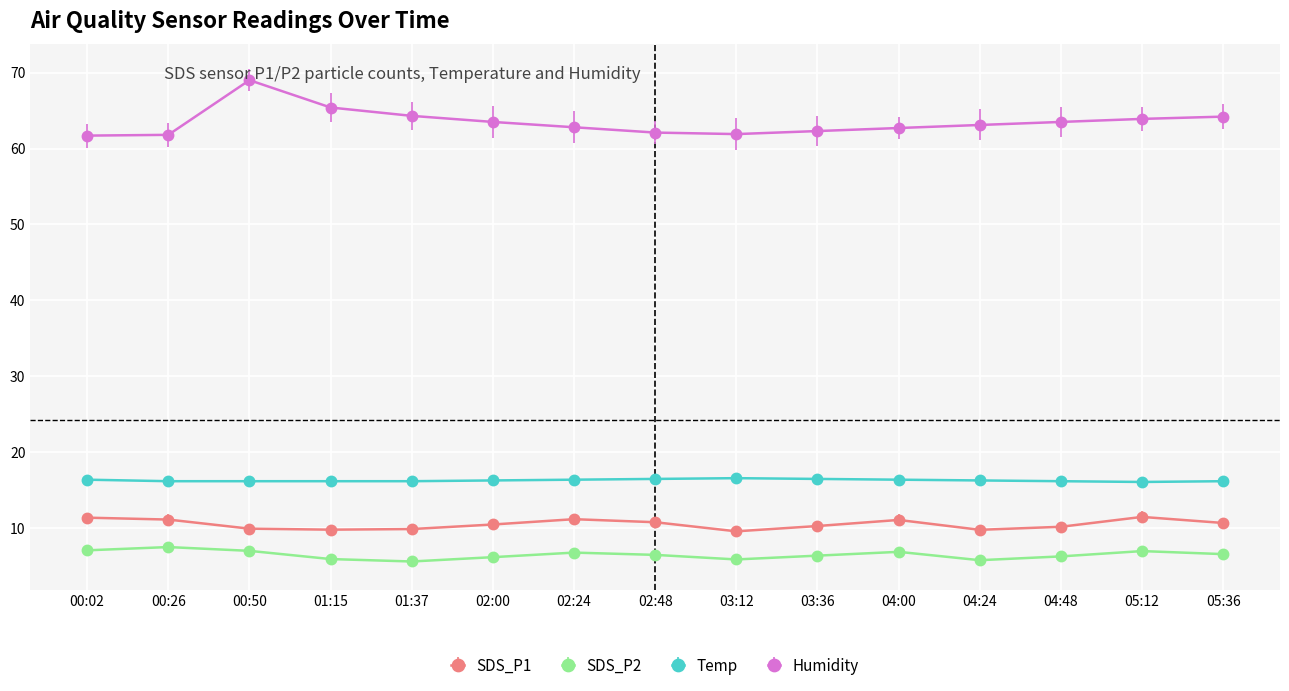

Is the value of SDS_P1 at 02:00 greater than the value of Humidity at 03:36?

No